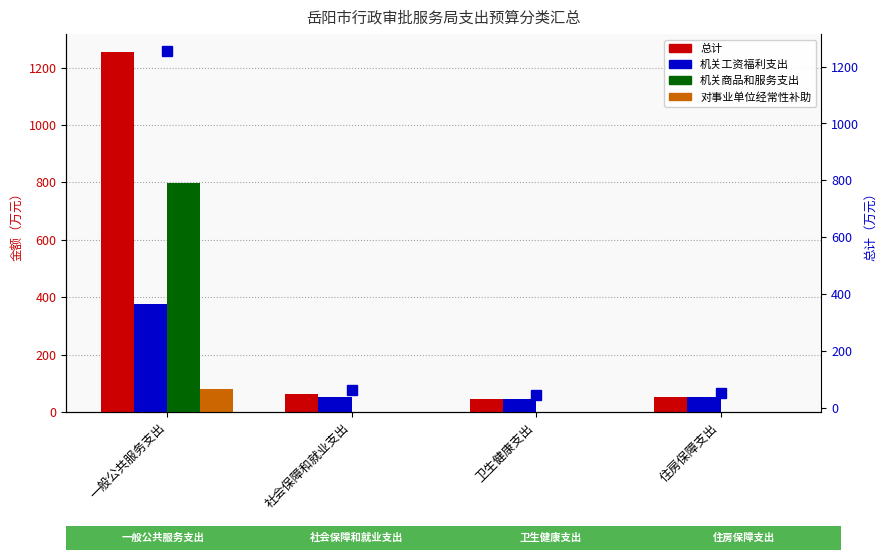

What is the highest value of the 总计 series?

1254.0